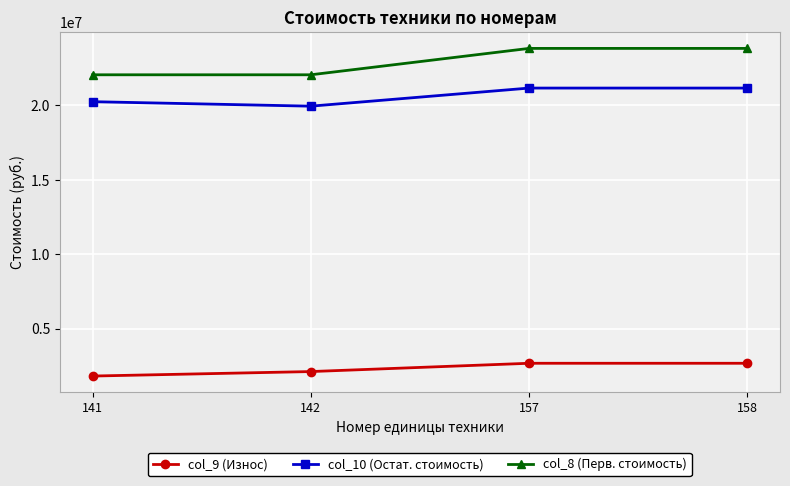

At how many categories does at least one series exceed 15105694?

4